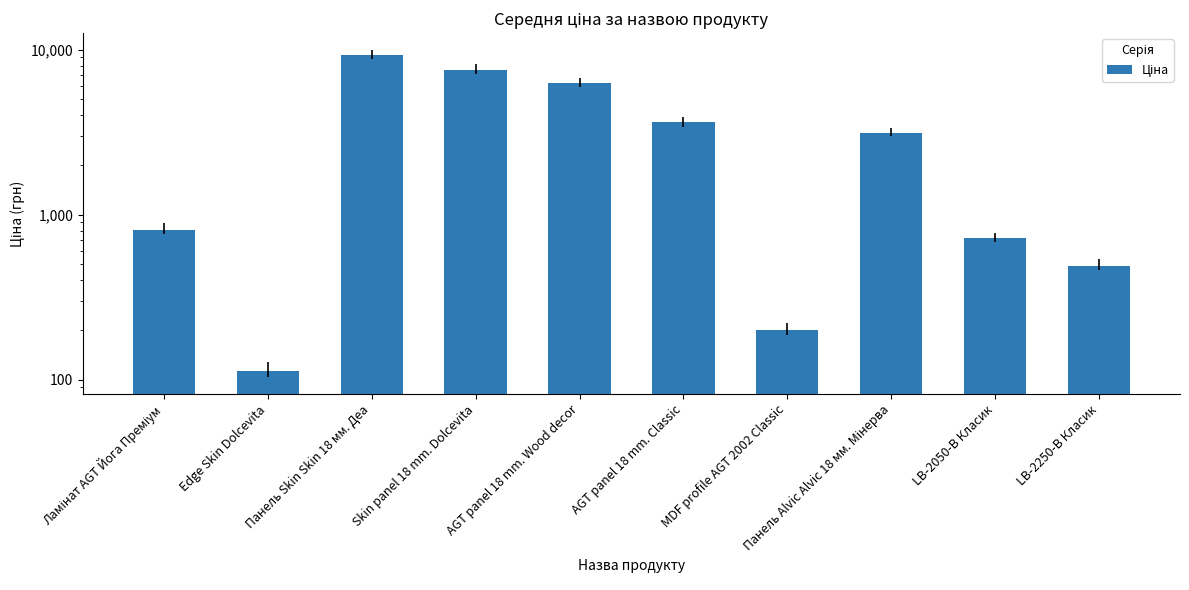

Are the bars grouped side by side (vs. stacked)?

No